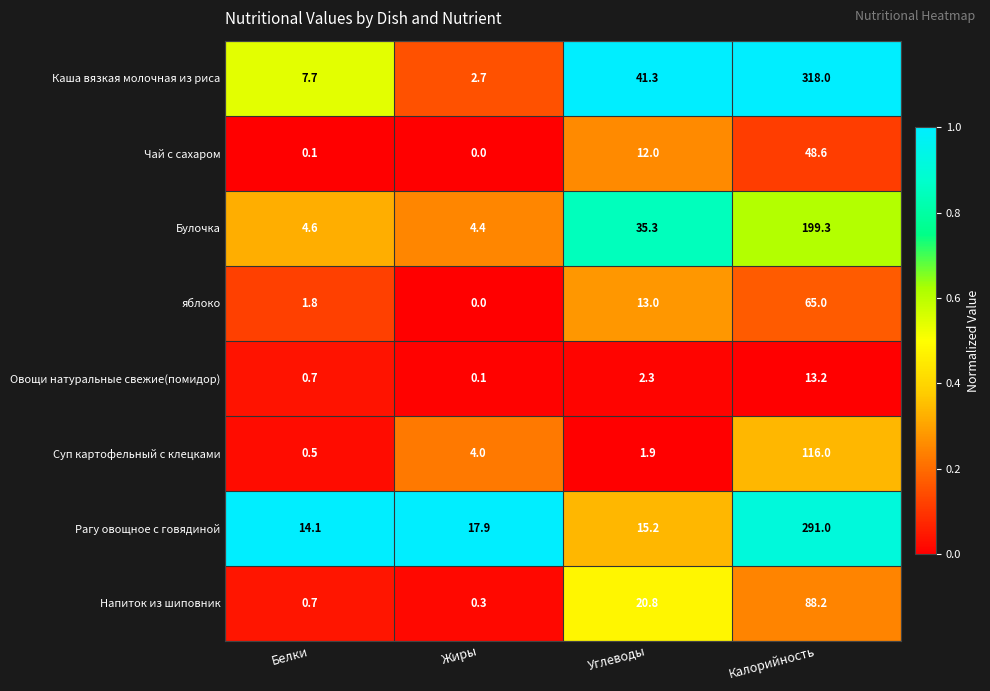

Between Жиры and Углеводы, which series saw the biggest shift?

Каша вязкая молочная из риса